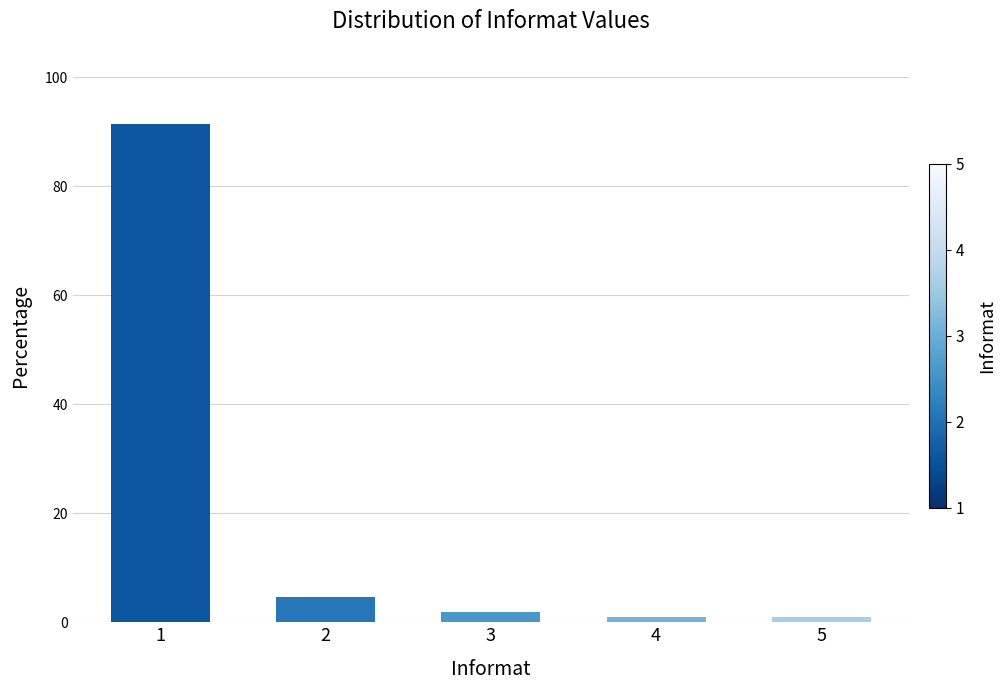

What is the change in value from 3 to 4?

-0.9